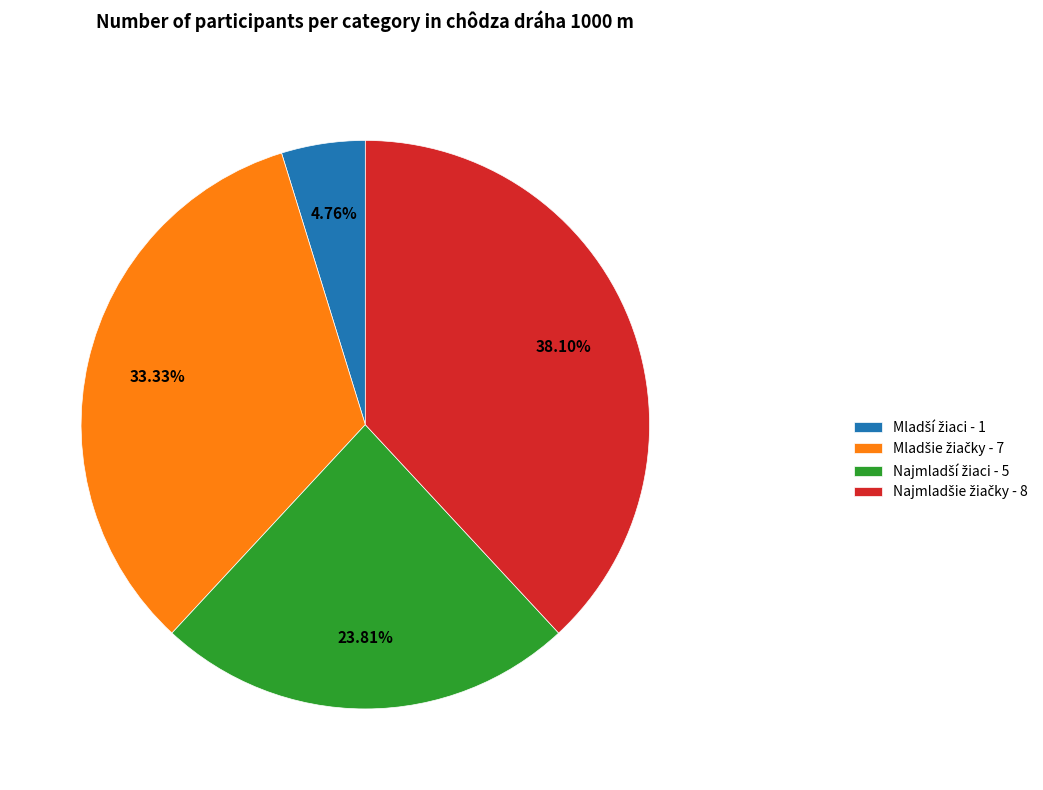

Is there any slice that represents more than half of the pie?

No